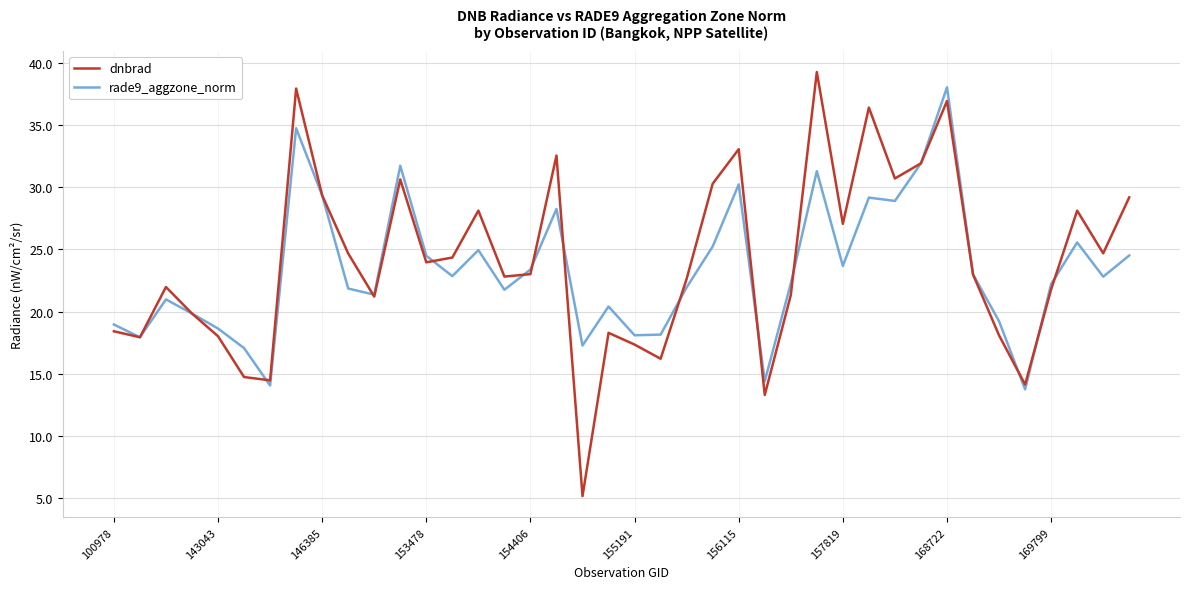

What are all the series names shown in the legend?

dnbrad, rade9_aggzone_norm